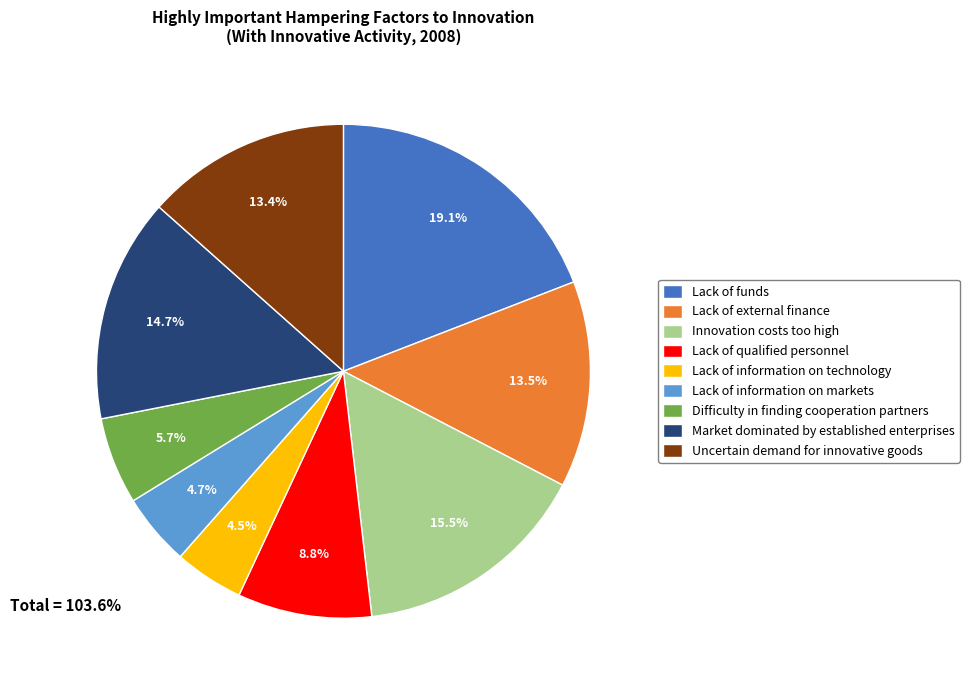

Approximately how many times larger is the value at Lack of external finance compared to Lack of qualified personnel?

1.5